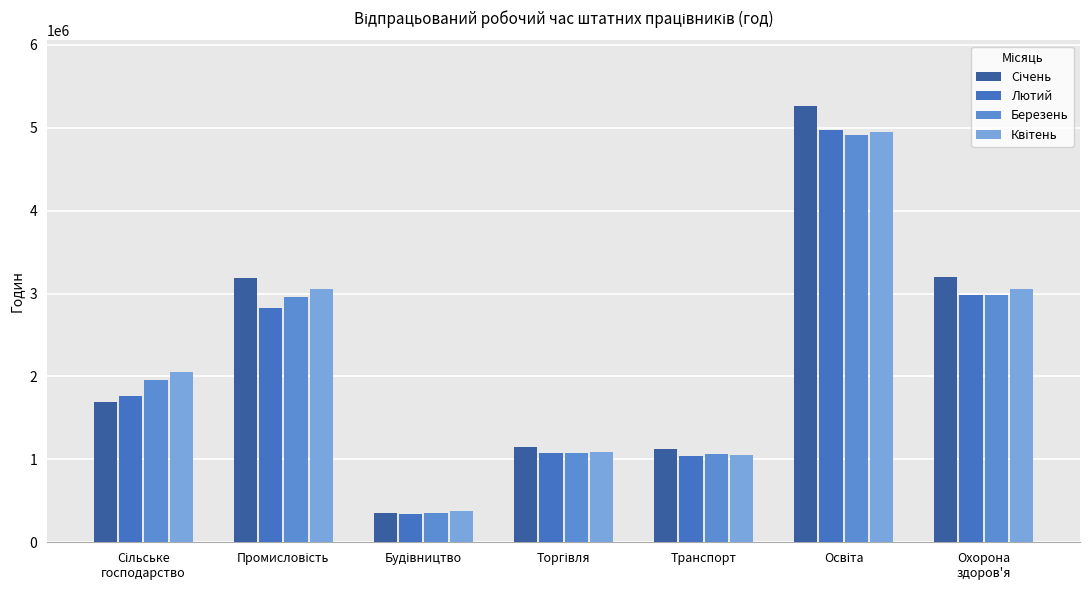

What position from the right is Промисловість?

6